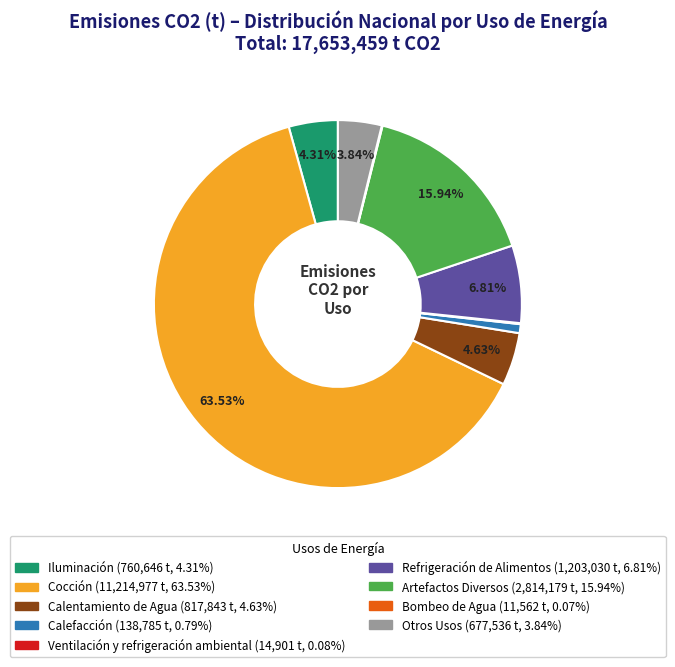

True or false: Calefacción accounts for 1% of the total.

True